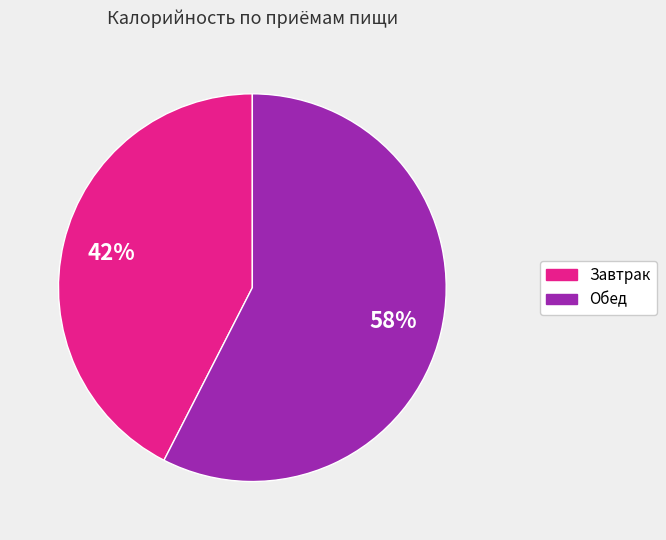

Is there a majority slice in this chart?

Yes